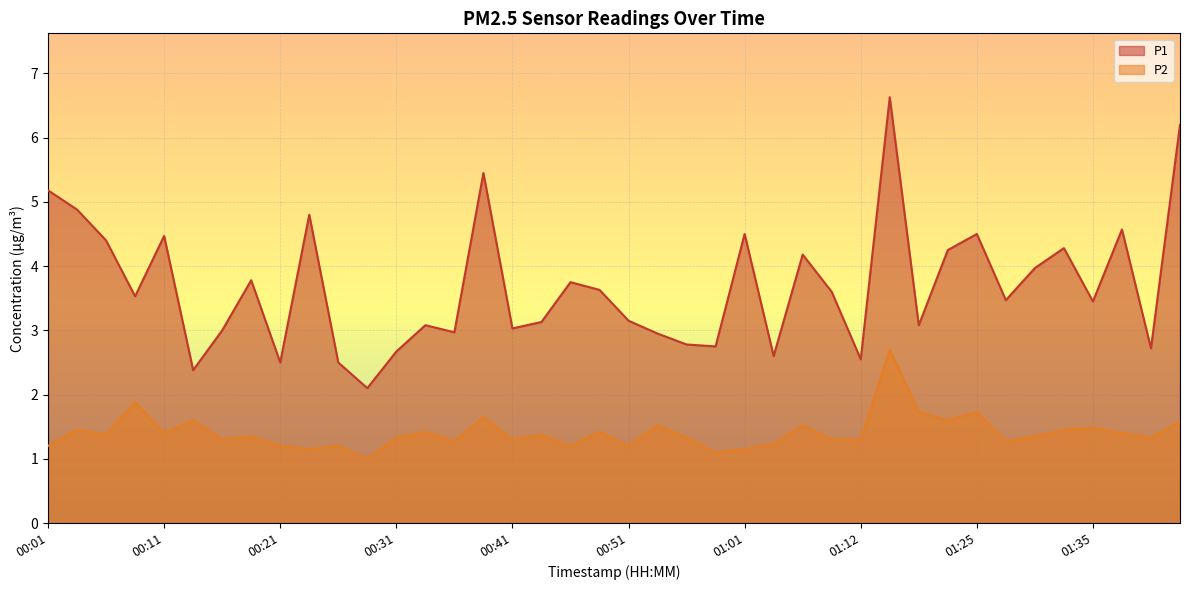

Reading left to right, list all the values displayed in this chart.

P1: 00:01=5.2	00:03=4.9	00:06=4.4	00:08=3.5	00:11=4.5	00:13=2.4	00:16=3.0	00:18=3.8	00:21=2.5	00:23=4.8	00:26=2.5	00:28=2.1	00:31=2.7	00:33=3.1	00:36=3.0	00:38=5.5	00:41=3.0	00:43=3.1	00:46=3.8	00:48=3.6	00:51=3.1	00:54=3.0	00:56=2.8	00:59=2.8	01:01=4.5	01:04=2.6	01:07=4.2	01:09=3.6	01:12=2.5	01:17=6.6	01:20=3.1	01:22=4.2	01:25=4.5	01:28=3.5	01:30=4.0	01:33=4.3	01:35=3.5	01:38=4.6	01:40=2.7	01:43=6.2
P2: 00:01=1.2	00:03=1.4	00:06=1.4	00:08=1.9	00:11=1.4	00:13=1.6	00:16=1.3	00:18=1.4	00:21=1.2	00:23=1.1	00:26=1.2	00:28=1.0	00:31=1.3	00:33=1.4	00:36=1.3	00:38=1.6	00:41=1.3	00:43=1.4	00:46=1.2	00:48=1.4	00:51=1.2	00:54=1.5	00:56=1.3	00:59=1.1	01:01=1.1	01:04=1.2	01:07=1.5	01:09=1.3	01:12=1.3	01:17=2.7	01:20=1.7	01:22=1.6	01:25=1.7	01:28=1.3	01:30=1.4	01:33=1.4	01:35=1.5	01:38=1.4	01:40=1.3	01:43=1.6